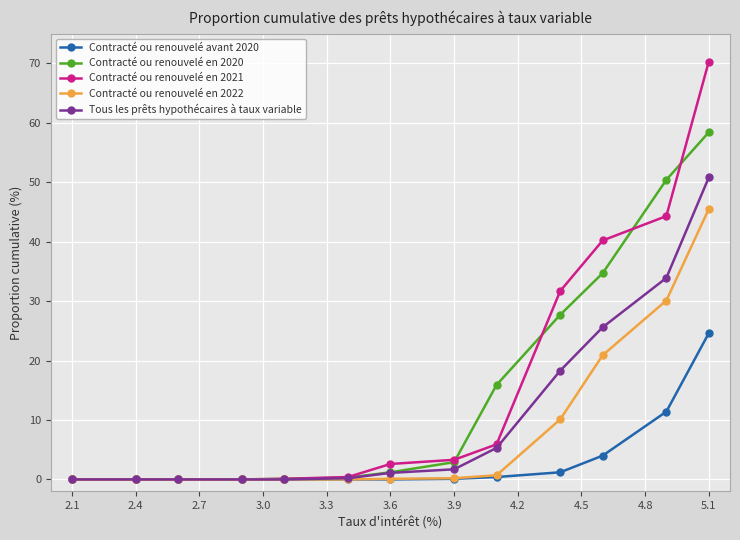

Which series has the largest range (max minus min)?

Contracté ou renouvelé en 2021